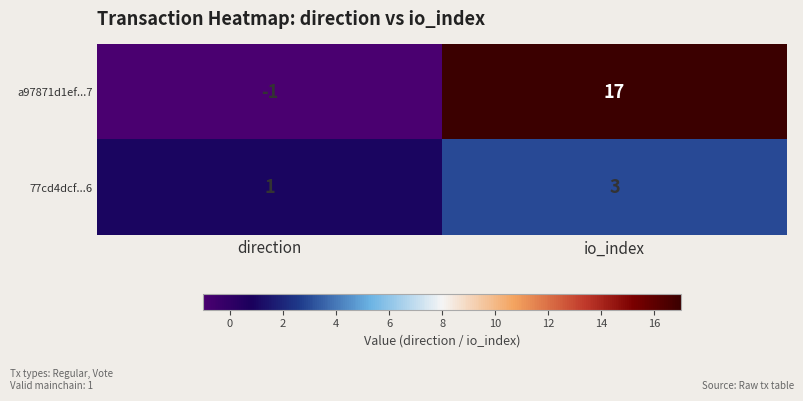

Which series has the largest range (max minus min)?

a97871d1ef...7